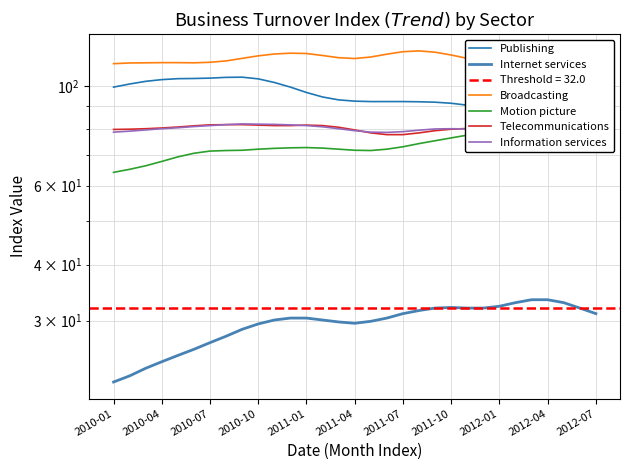

True or false: Telecommunications has more than 1 points higher than both neighbors.

False